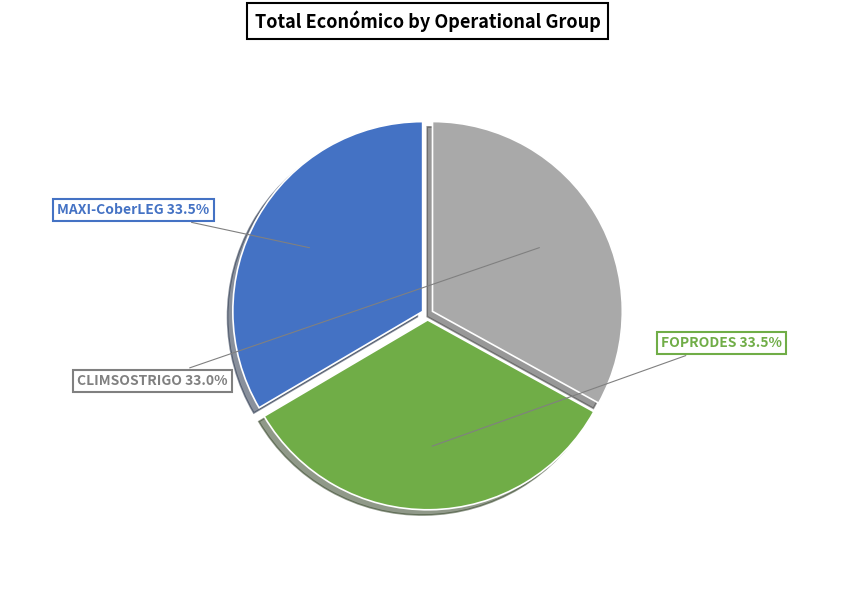

What is the ratio of the value at CLIMSOSTRIGO to the value at FOPRODES?

1.0